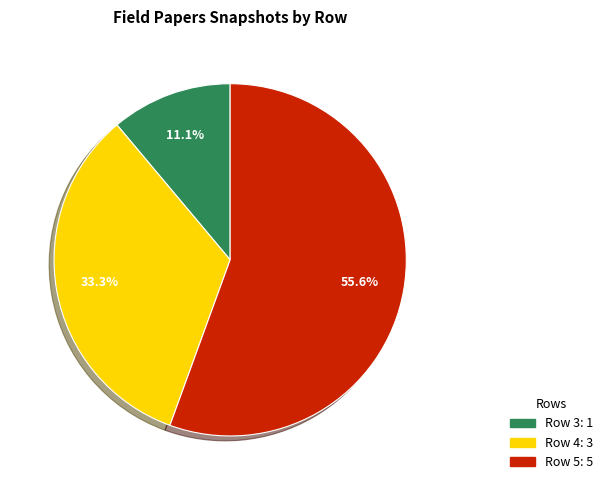

Is there a majority slice in this chart?

Yes